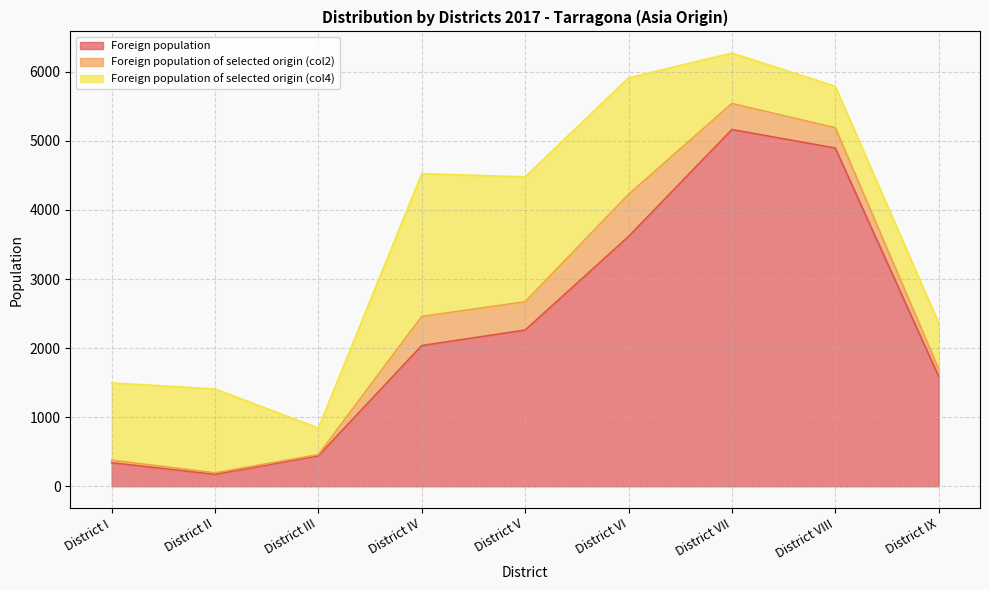

At which category is the sum across all series the highest?

District VII